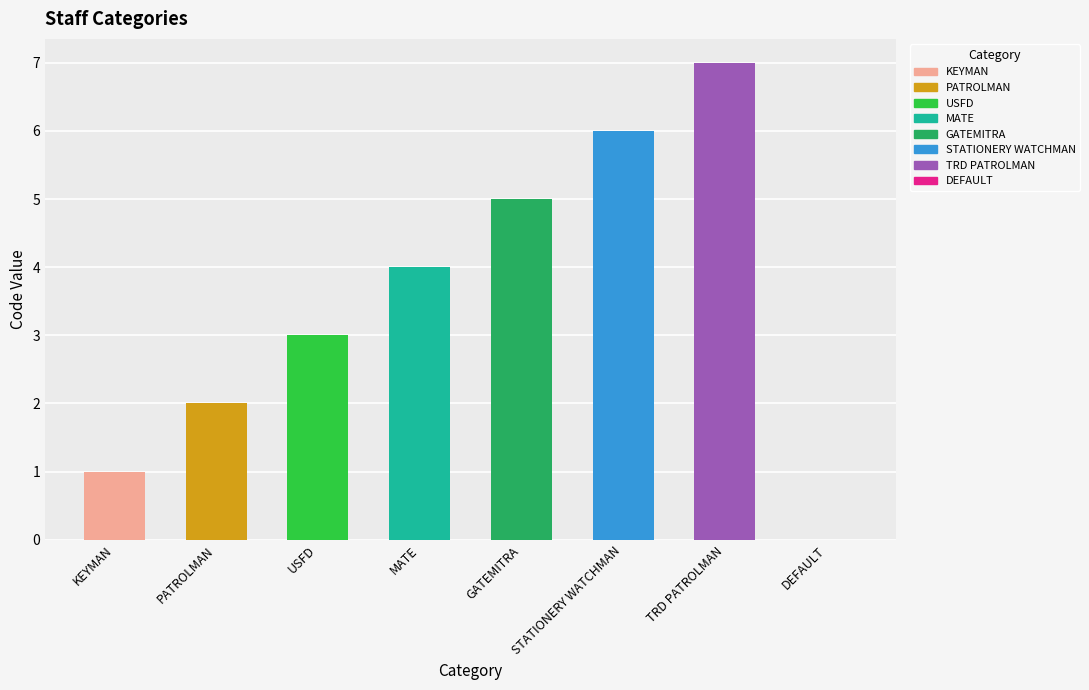

Reading right to left, transcribe all the data shown in this chart.

0	7	6	5	4	3	2	1